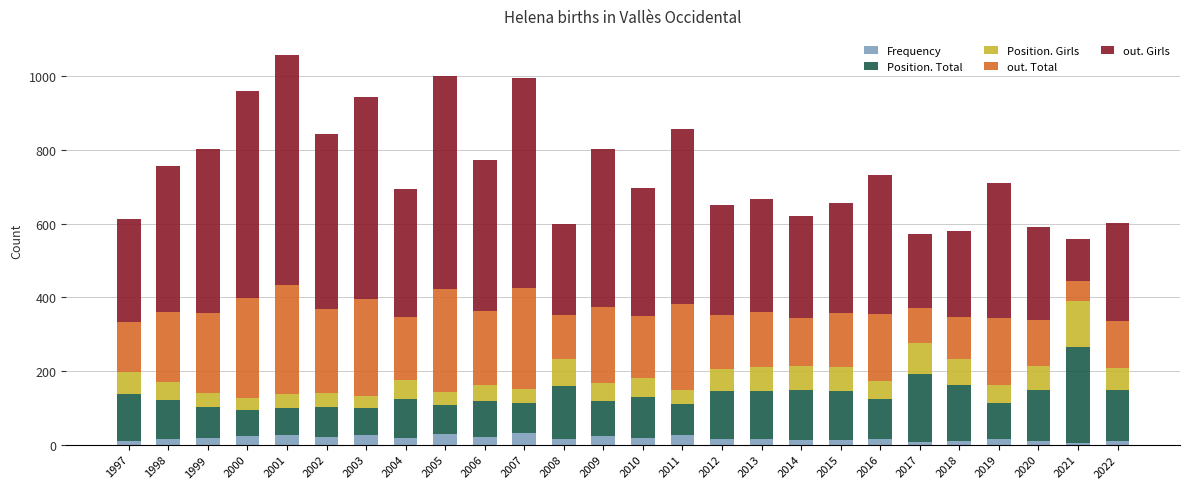

What is the difference between the maximum and second lowest values in the Frequency series?

23